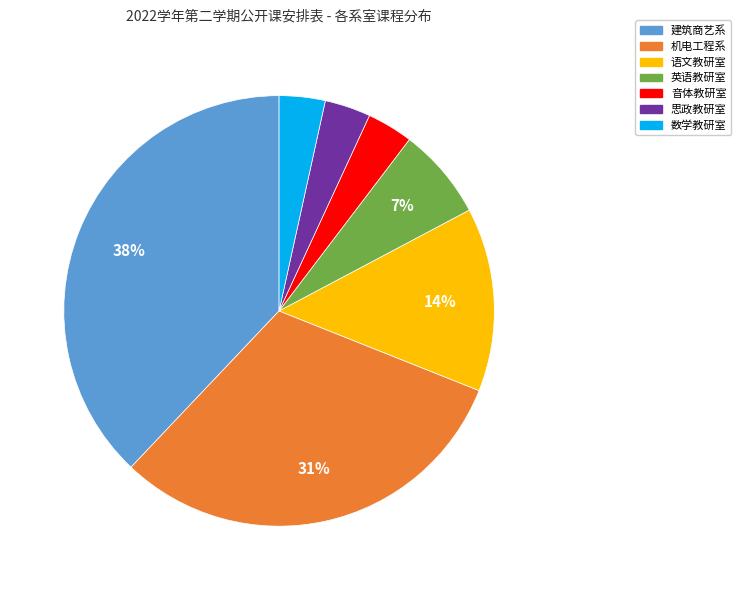

Is it true that 音体教研室 is 3% of the pie?

True